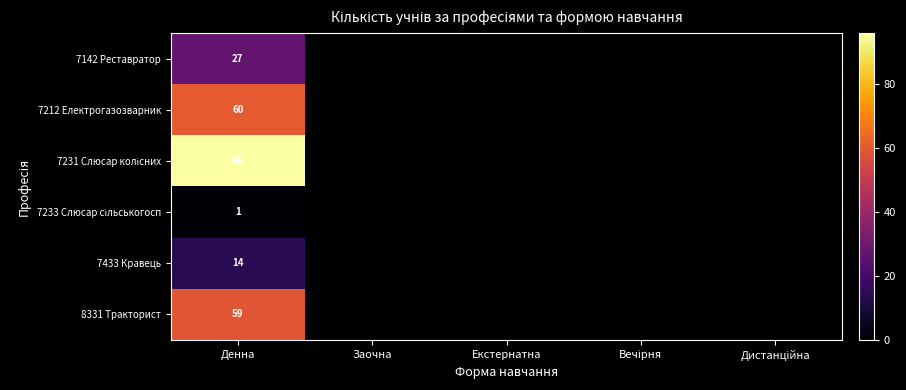

Between Денна and Екстернатна, which series saw the biggest shift?

7231 Слюсар колісних